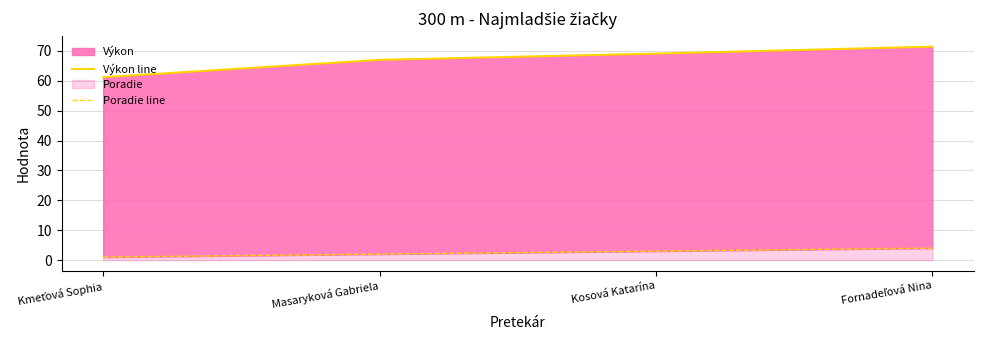

What is the total value across all series at Fornadeľová Nina?

75.4